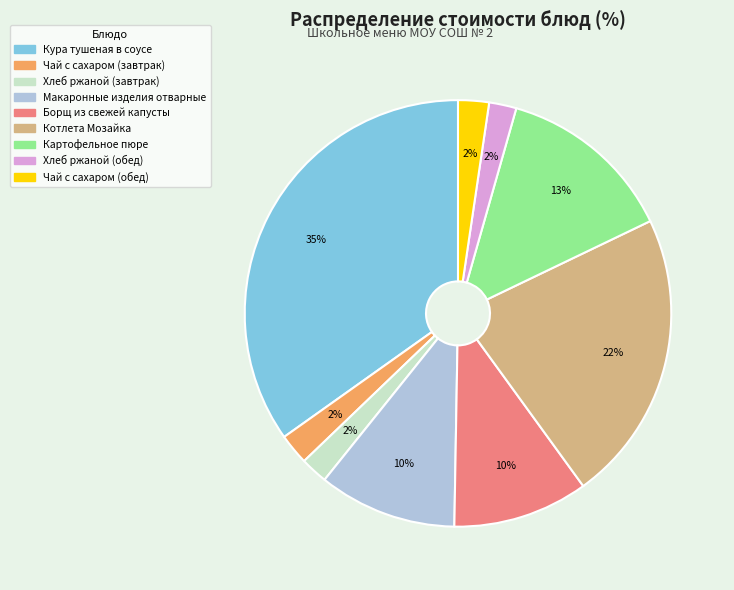

Which slice is the largest?

Кура тушеная в соусе